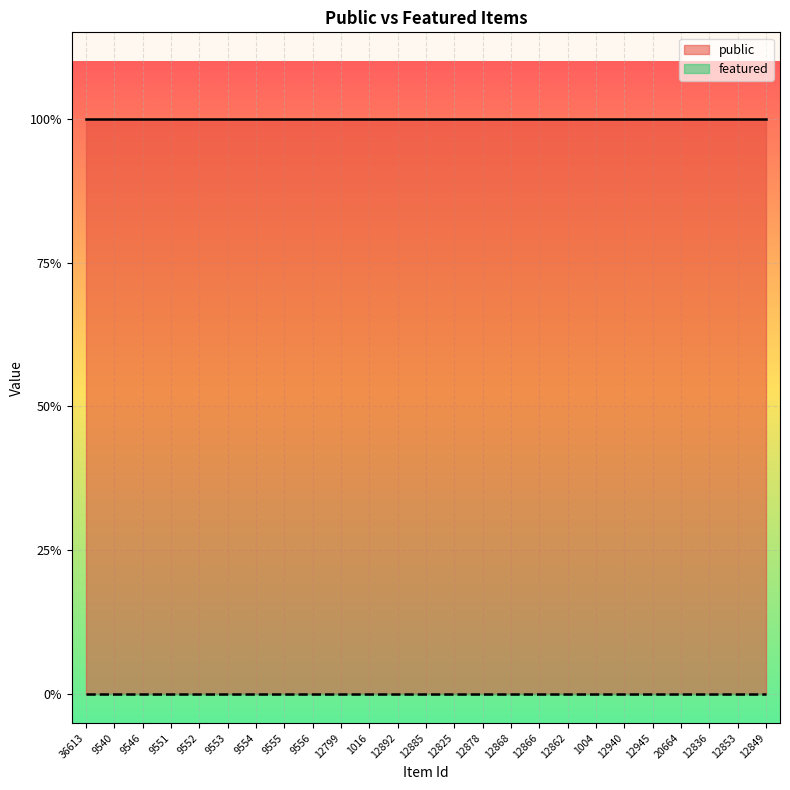

What is the label of the 10th point from the right?

12868